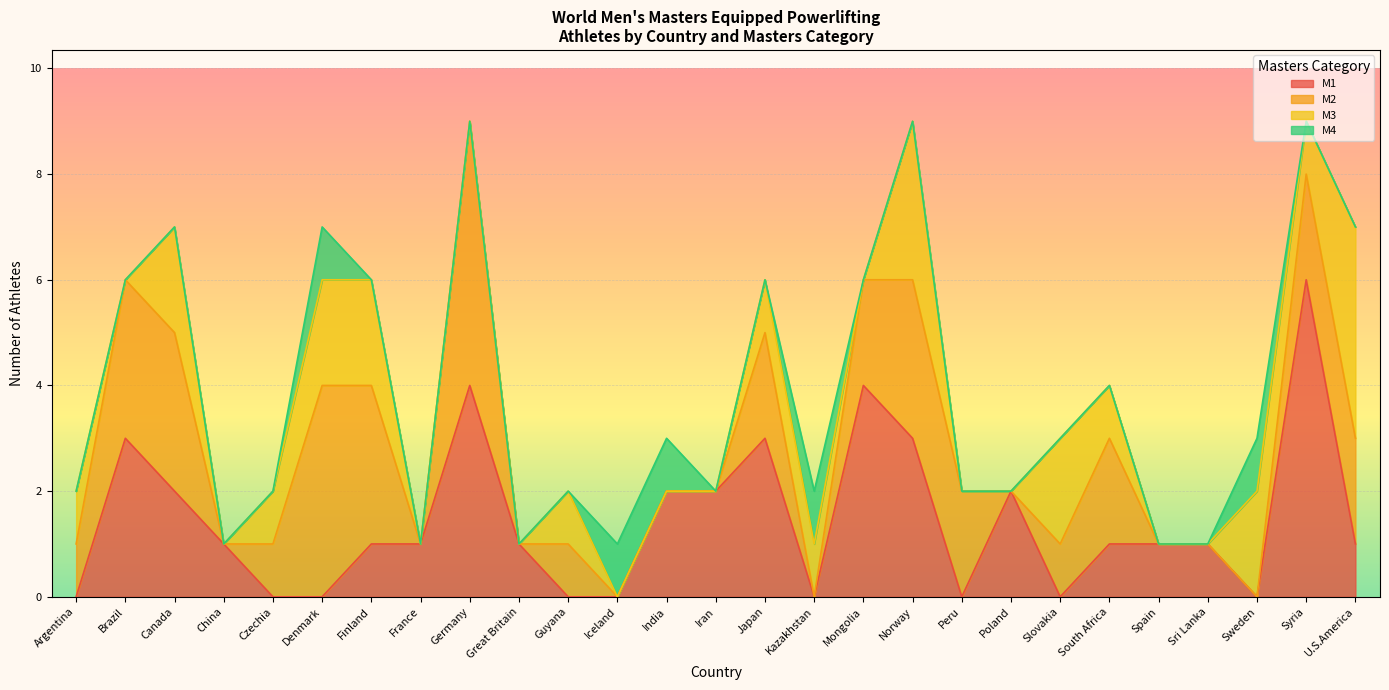

What is the label of the 27th point from the right?

Argentina